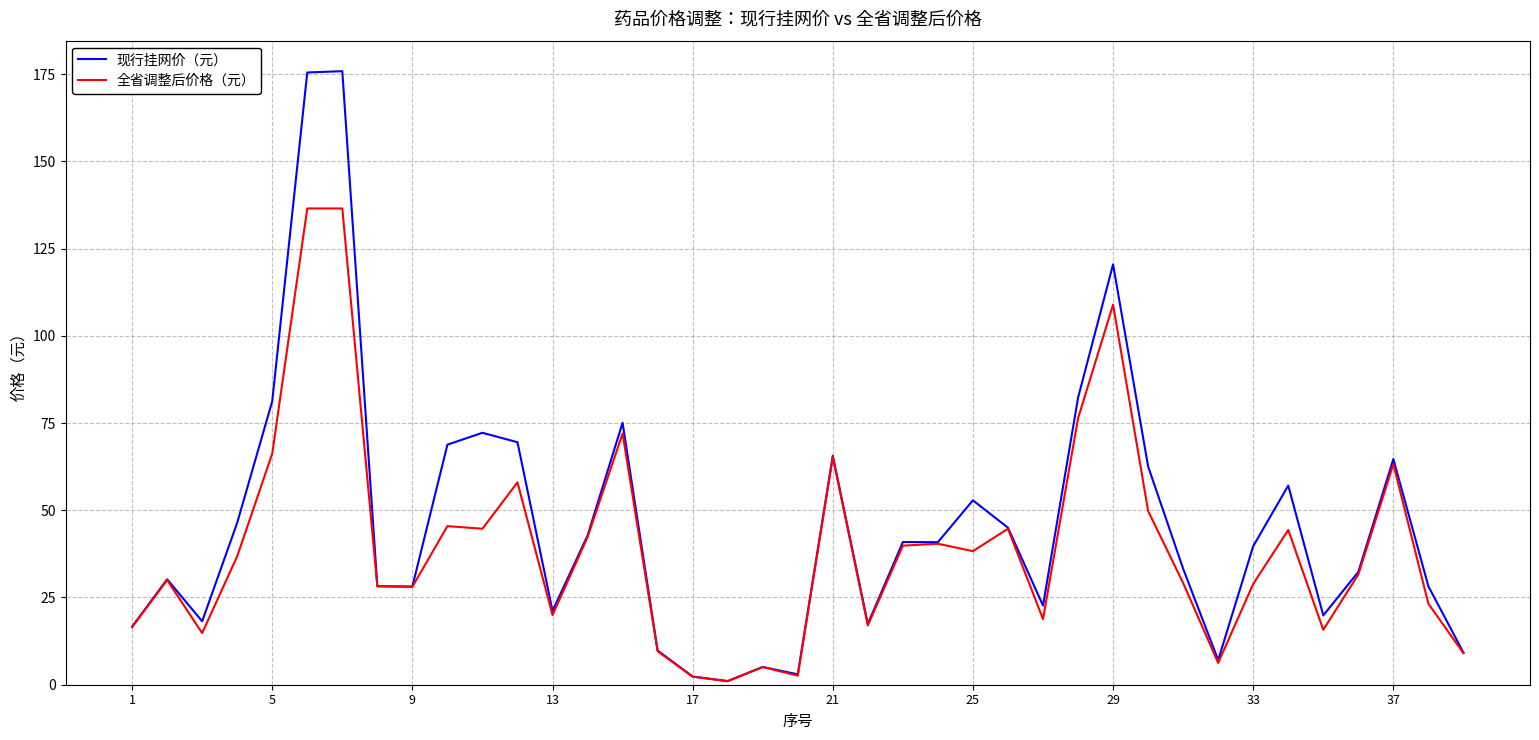

List the series in order of their peak value, lowest first.

全省调整后价格（元）, 现行挂网价（元）